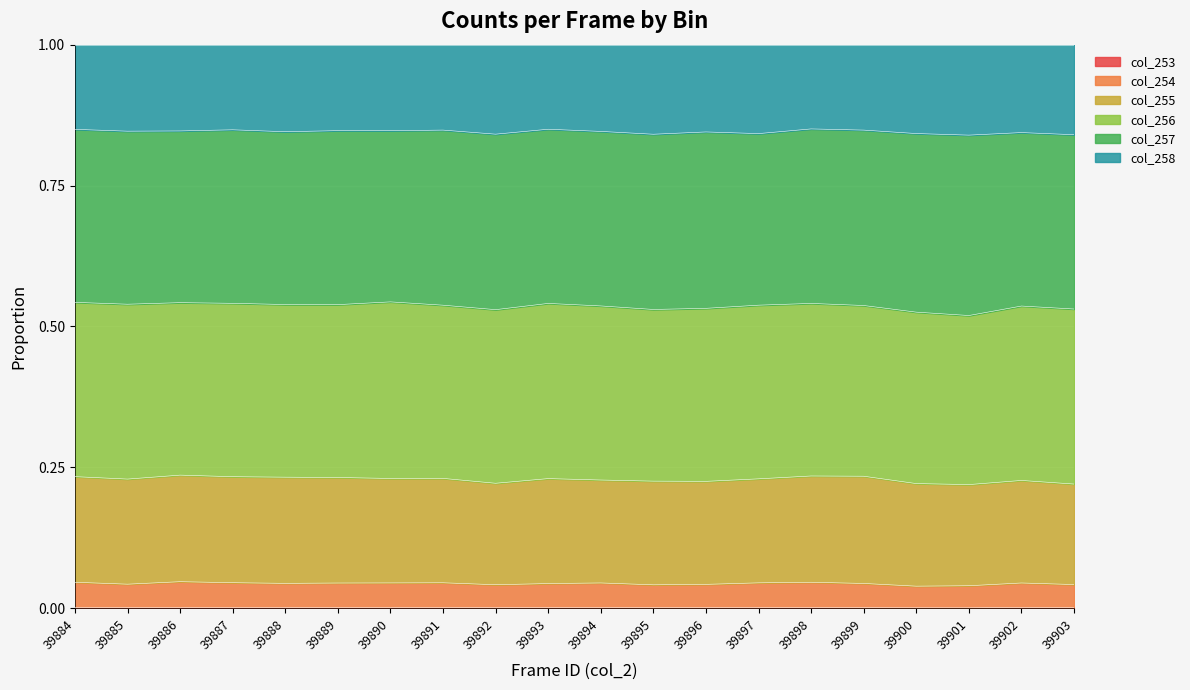

True or false: col_258 and col_254 intersect in this chart.

False